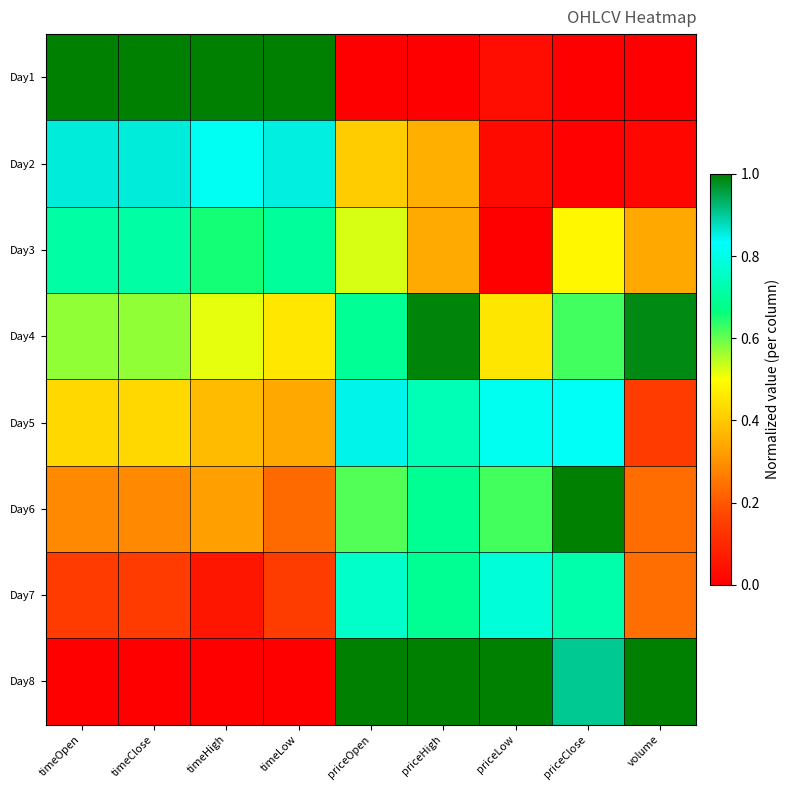

At how many categories does at least one series exceed 0?

9